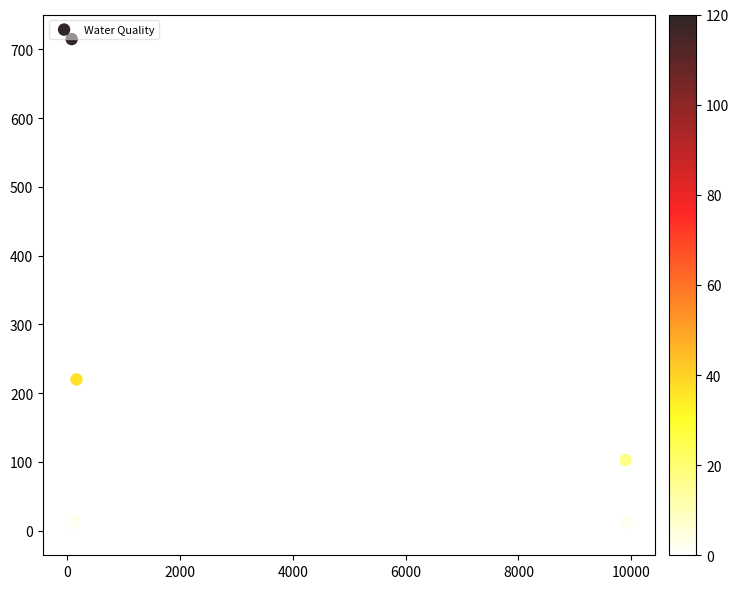

What Y value in the scatter plot is closest to 357?

220.0